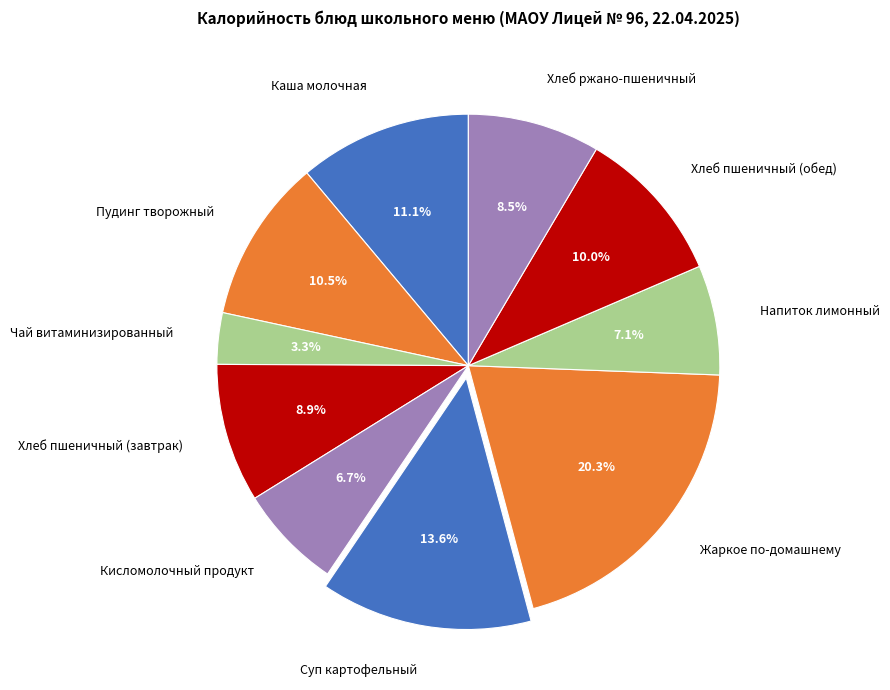

Do Суп картофельный and Напиток лимонный together represent more than half of the pie?

No